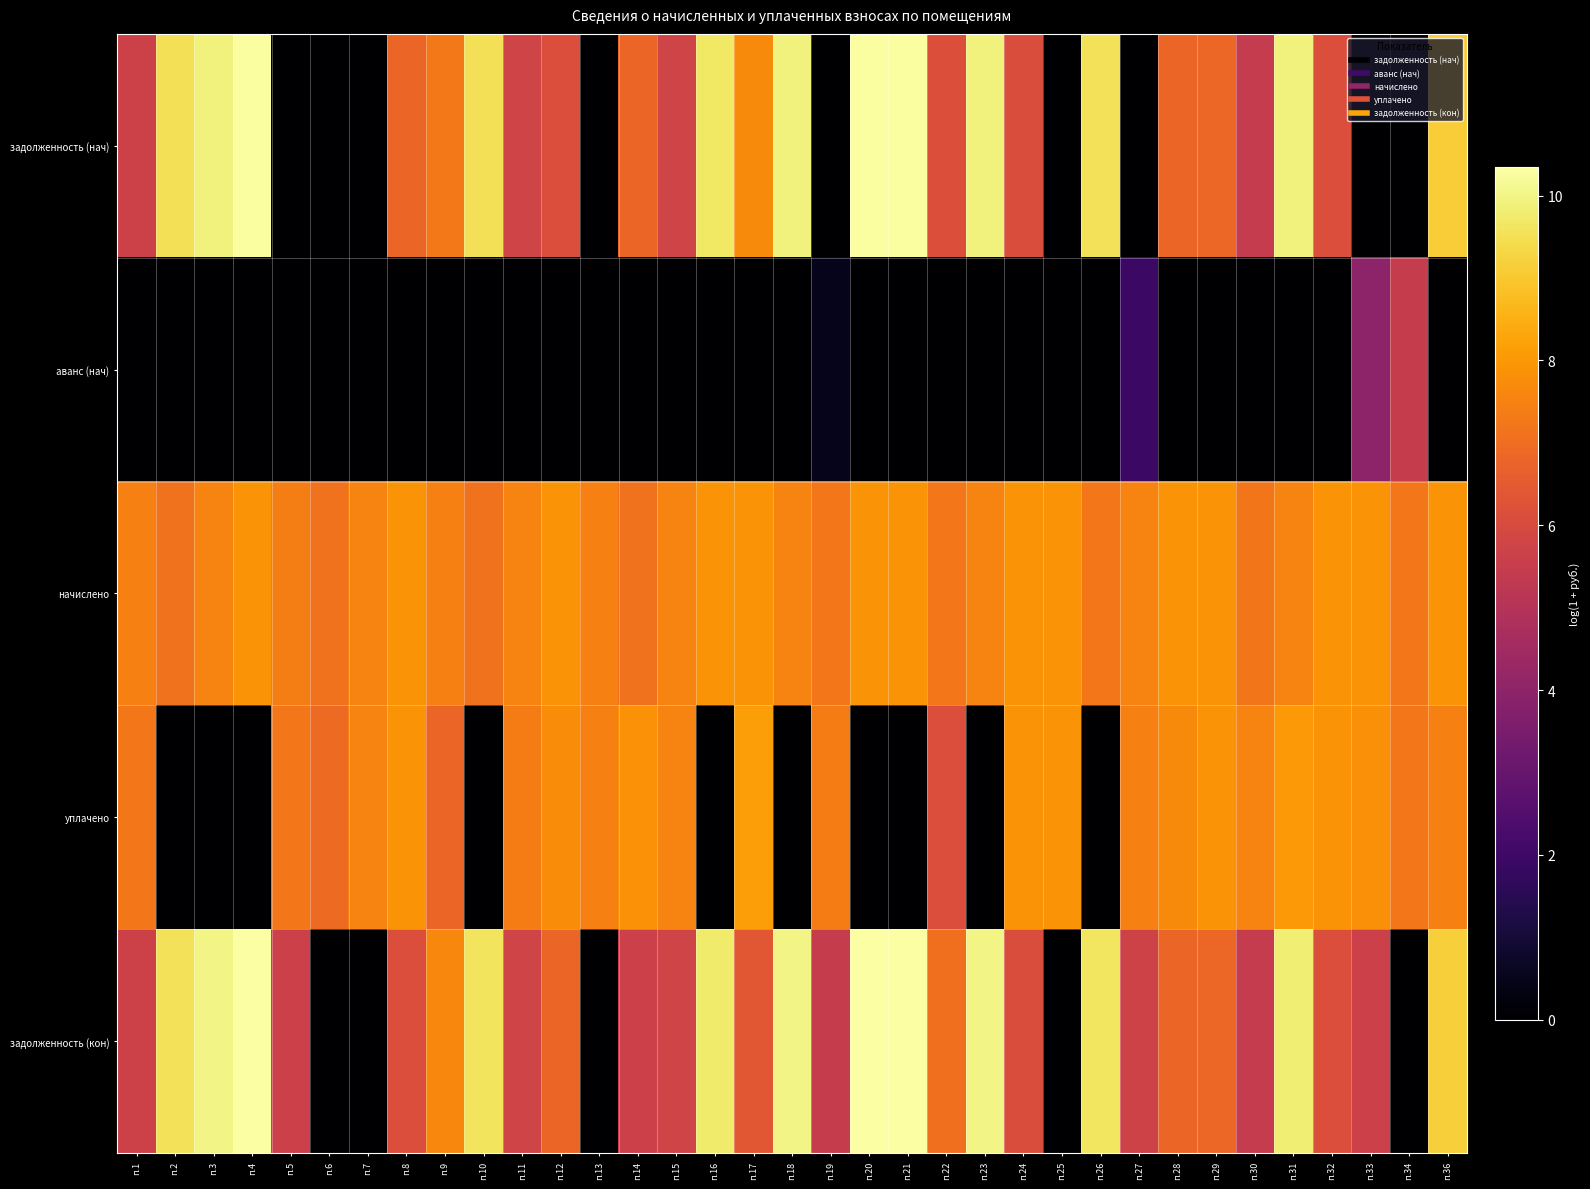

Reading left to right, extract all data points from this chart.

задолженность (нач): п.1=5.7	п.2=9.5	п.3=9.9	п.4=10.3	п.5=0.0	п.6=0.0	п.7=0.0	п.8=6.8	п.9=7.3	п.10=9.5	п.11=5.8	п.12=6.1	п.13=0.0	п.14=6.8	п.15=5.8	п.16=9.7	п.17=7.7	п.18=9.9	п.19=0.0	п.20=10.3	п.21=10.3	п.22=6.1	п.23=9.9	п.24=6.1	п.25=0.0	п.26=9.6	п.27=0.0	п.28=6.8	п.29=6.8	п.30=5.4	п.31=9.9	п.32=6.1	п.33=0.0	п.34=0.0	п.36=9.1
аванс (нач): п.1=0.0	п.2=0.0	п.3=0.0	п.4=0.0	п.5=0.0	п.6=0.0	п.7=0.0	п.8=0.0	п.9=0.0	п.10=0.0	п.11=0.0	п.12=0.0	п.13=0.0	п.14=0.0	п.15=0.0	п.16=0.0	п.17=0.0	п.18=0.0	п.19=0.5	п.20=0.0	п.21=0.0	п.22=0.0	п.23=0.0	п.24=0.0	п.25=0.0	п.26=0.0	п.27=1.9	п.28=0.0	п.29=0.0	п.30=0.0	п.31=0.0	п.32=0.0	п.33=4.0	п.34=5.5	п.36=0.0
начислено: п.1=7.4	п.2=7.1	п.3=7.6	п.4=7.9	п.5=7.4	п.6=7.1	п.7=7.5	п.8=7.9	п.9=7.4	п.10=7.1	п.11=7.5	п.12=7.9	п.13=7.5	п.14=7.2	п.15=7.6	п.16=7.9	п.17=7.9	п.18=7.5	п.19=7.3	п.20=7.9	п.21=7.9	п.22=7.2	п.23=7.5	п.24=7.9	п.25=7.9	п.26=7.3	п.27=7.5	п.28=7.9	п.29=7.9	п.30=7.2	п.31=7.5	п.32=7.9	п.33=7.9	п.34=7.2	п.36=7.9
уплачено: п.1=7.3	п.2=0.0	п.3=0.0	п.4=0.0	п.5=7.2	п.6=6.9	п.7=7.5	п.8=7.9	п.9=6.8	п.10=0.0	п.11=7.4	п.12=7.7	п.13=7.5	п.14=7.8	п.15=7.6	п.16=0.0	п.17=8.2	п.18=0.0	п.19=7.4	п.20=0.0	п.21=0.0	п.22=6.1	п.23=0.0	п.24=7.9	п.25=7.9	п.26=0.0	п.27=7.4	п.28=7.7	п.29=7.9	п.30=7.5	п.31=8.0	п.32=7.9	п.33=7.8	п.34=7.2	п.36=7.5
задолженность (кон): п.1=5.7	п.2=9.6	п.3=10.0	п.4=10.3	п.5=5.6	п.6=0.0	п.7=0.0	п.8=6.1	п.9=7.6	п.10=9.6	п.11=5.8	п.12=6.8	п.13=0.0	п.14=5.6	п.15=5.8	п.16=9.8	п.17=6.4	п.18=10.0	п.19=5.5	п.20=10.3	п.21=10.3	п.22=7.1	п.23=10.0	п.24=6.1	п.25=0.0	п.26=9.6	п.27=5.7	п.28=6.8	п.29=6.8	п.30=5.4	п.31=9.8	п.32=6.1	п.33=5.7	п.34=0.0	п.36=9.2